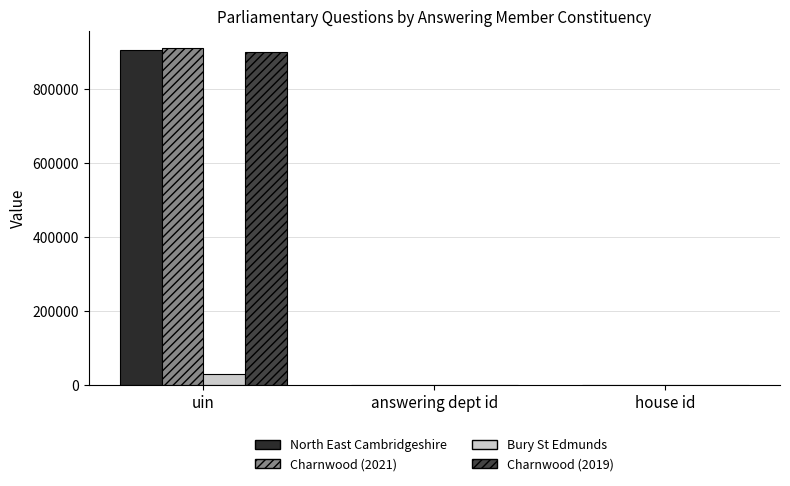

Which label corresponds to the largest value in the chart?

uin